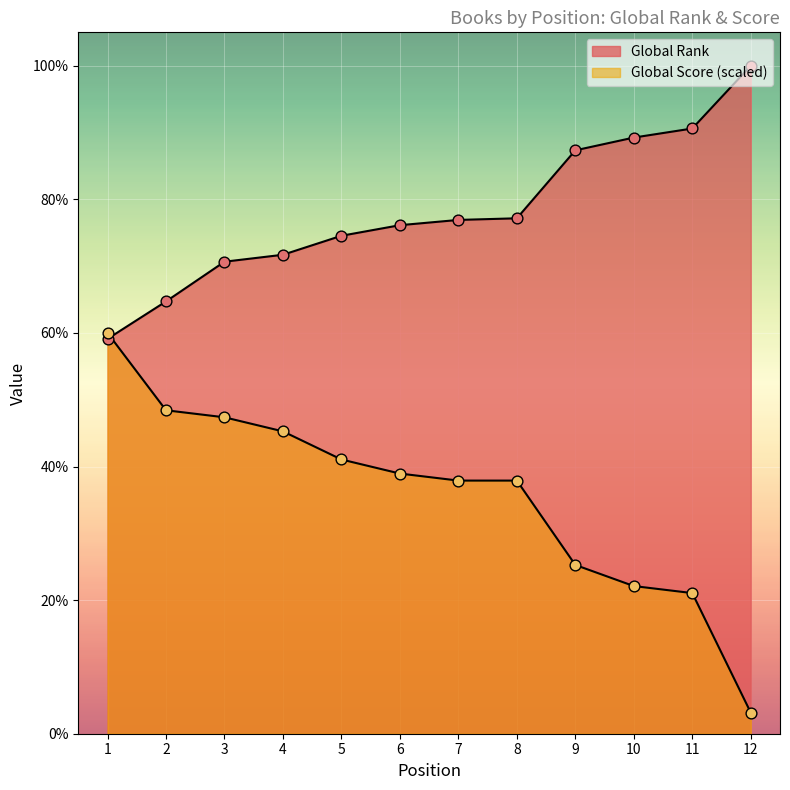

Which series contains the highest Y value?

Global Rank